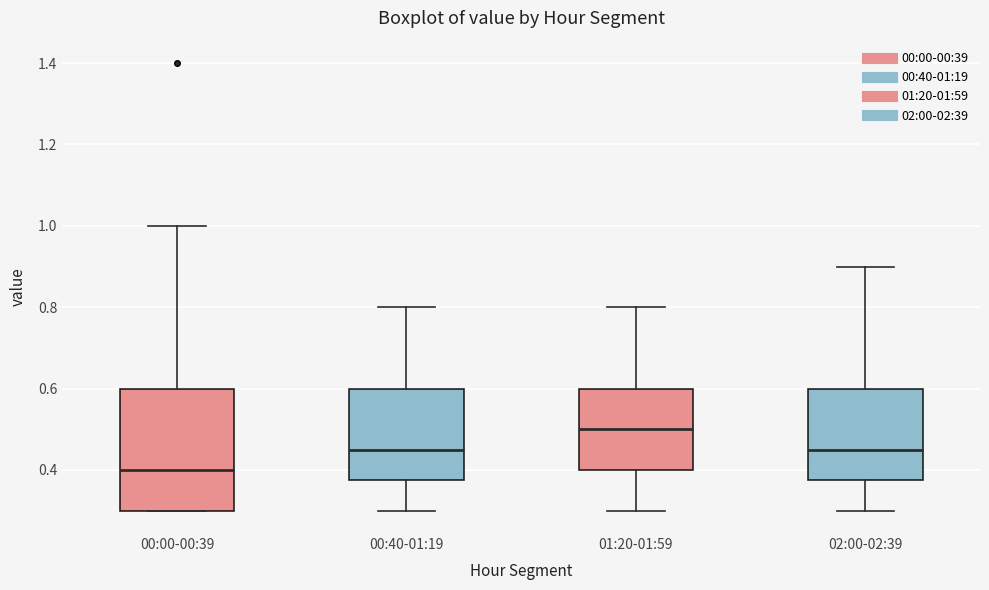

Which box has the lowest median line?

00:00-00:39